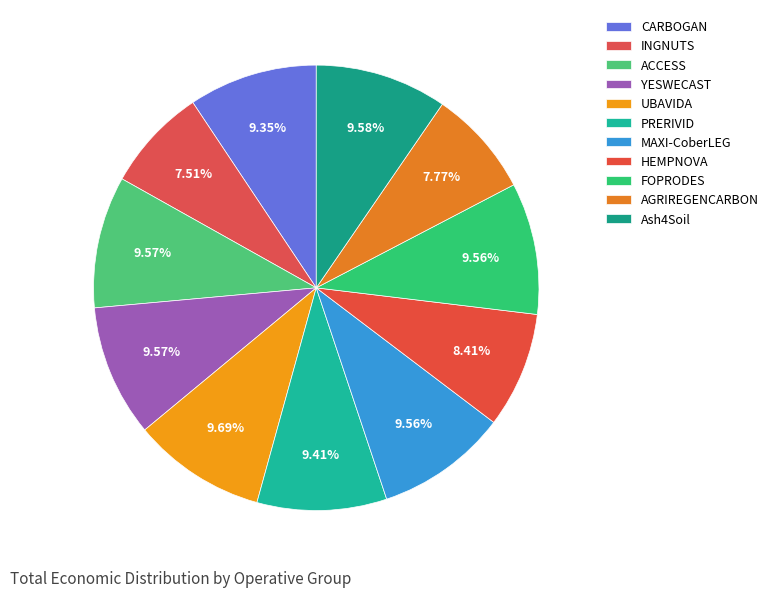

How many slices are in this pie chart?

11